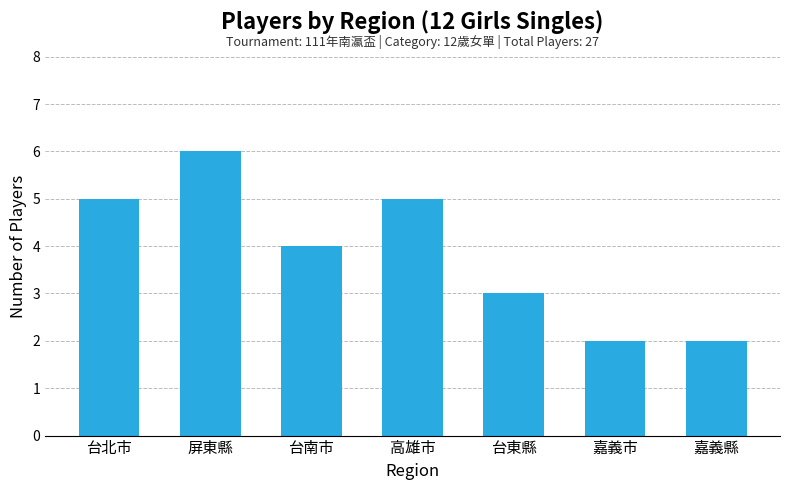

What is the maximum value shown in the chart?

6